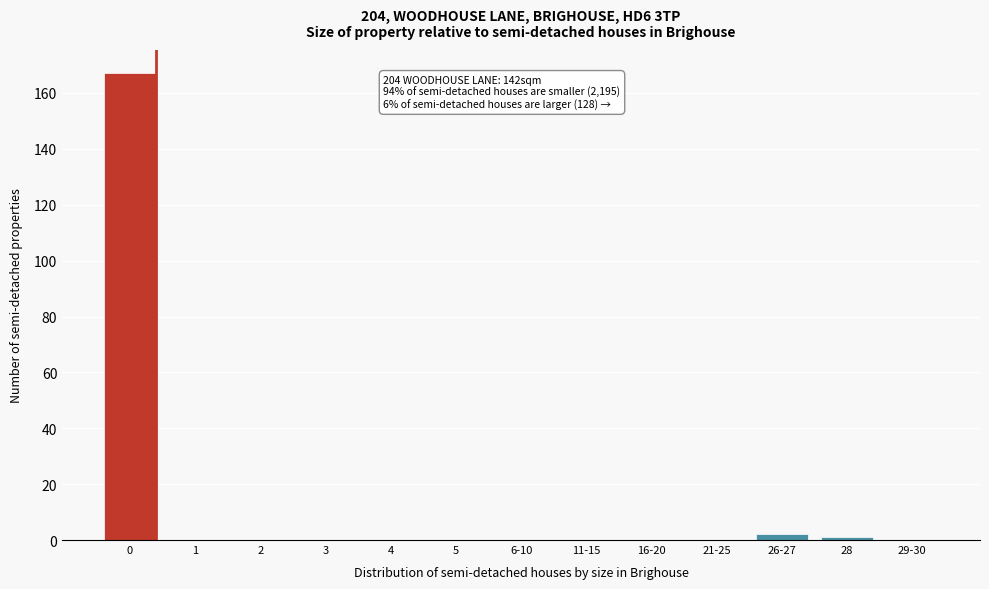

Reading left to right, list all the values displayed in this chart.

0=167	1=0	2=0	3=0	4=0	5=0	6-10=0	11-15=0	16-20=0	21-25=0	26-27=2	28=1	29-30=0